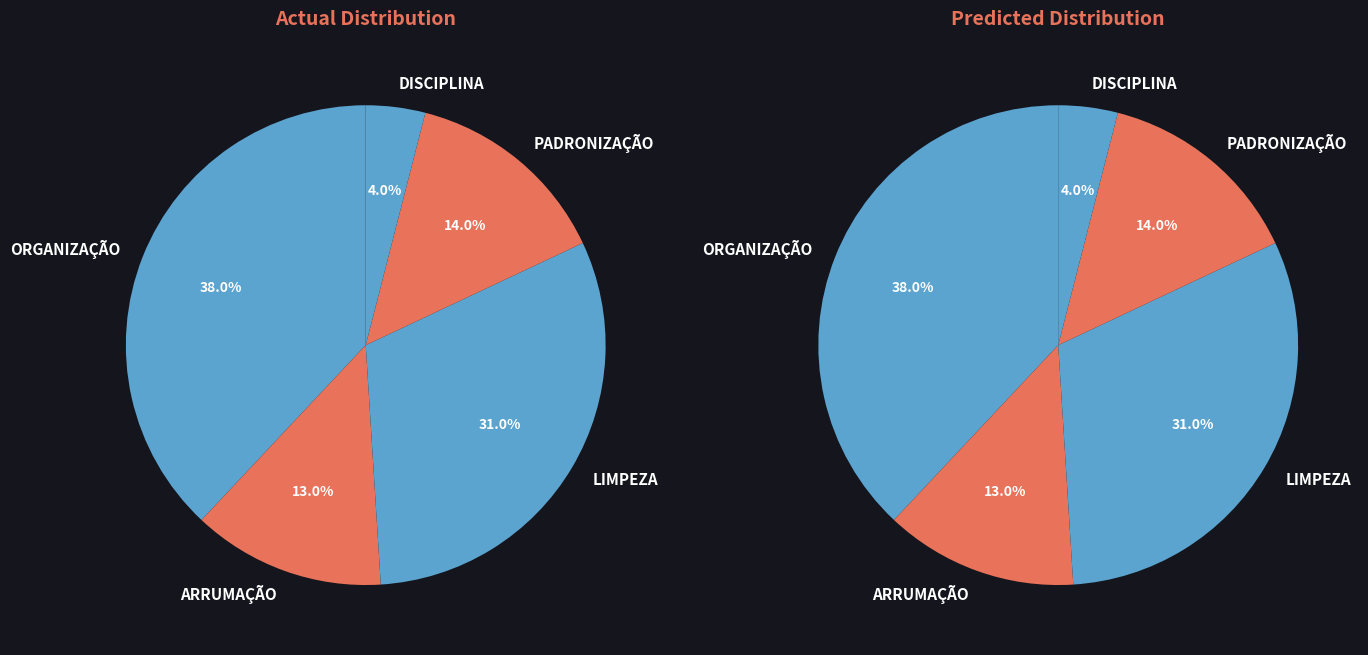

Is it true that ARRUMAÇÃO is 13% of the pie?

True